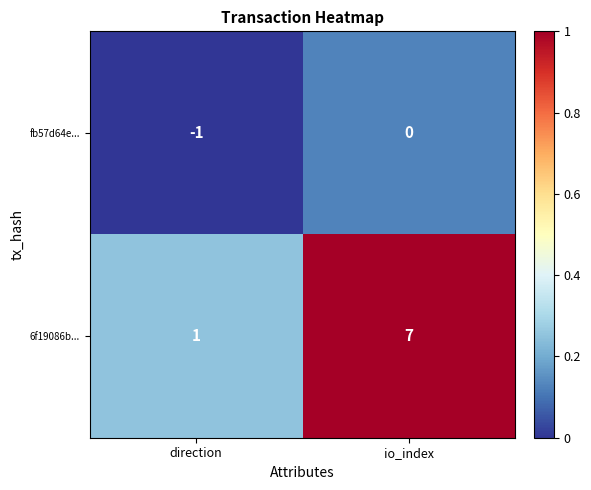

Is it true that 6f19086b... equals 7 at io_index?

True